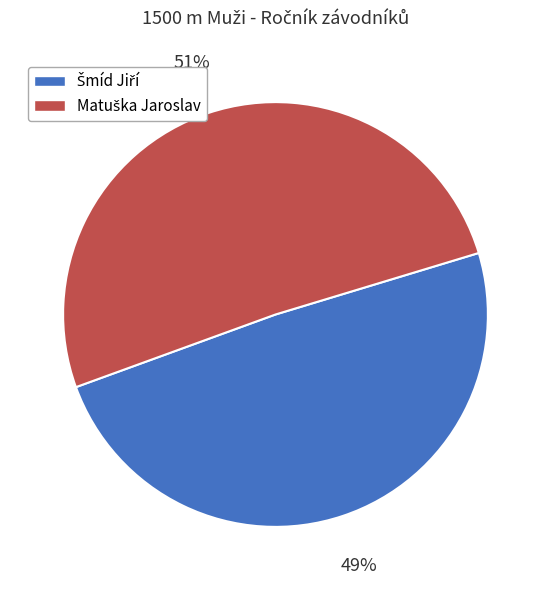

Is there any slice that represents more than half of the pie?

Yes